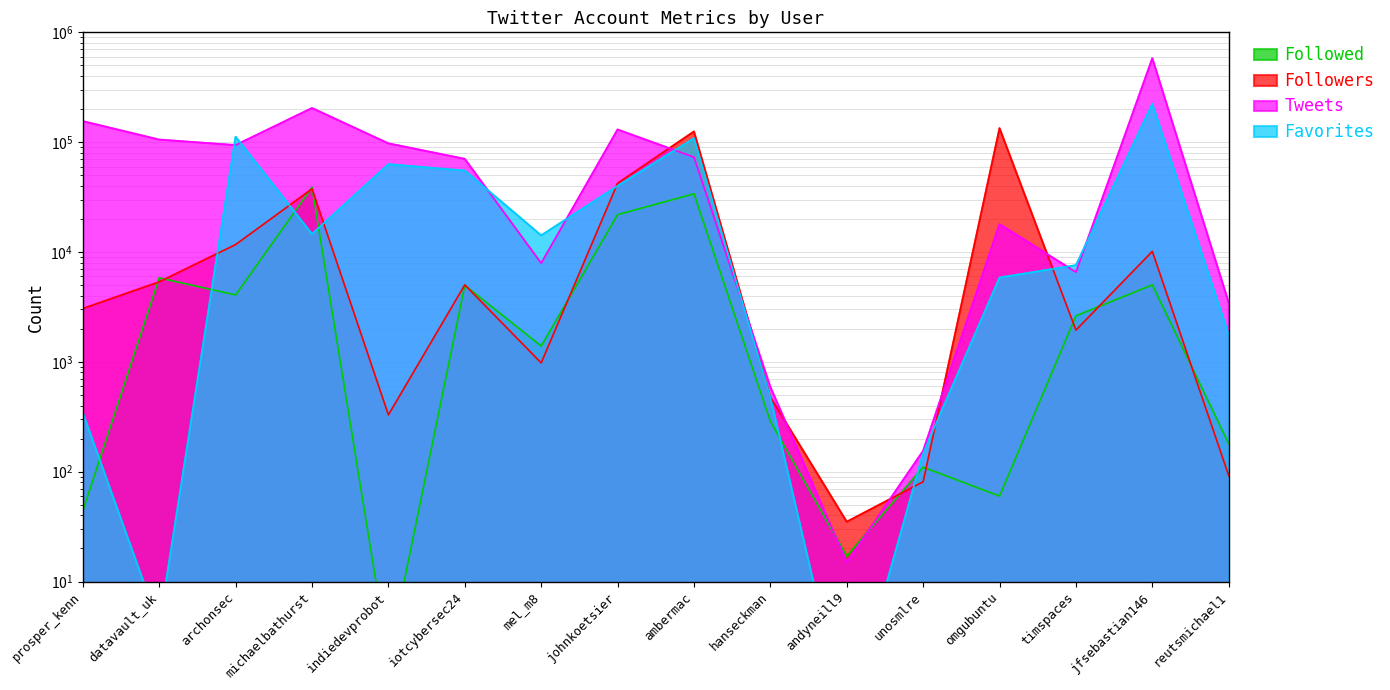

Rank the series by their average value, from highest to lowest.

Tweets, Favorites, Followers, Followed